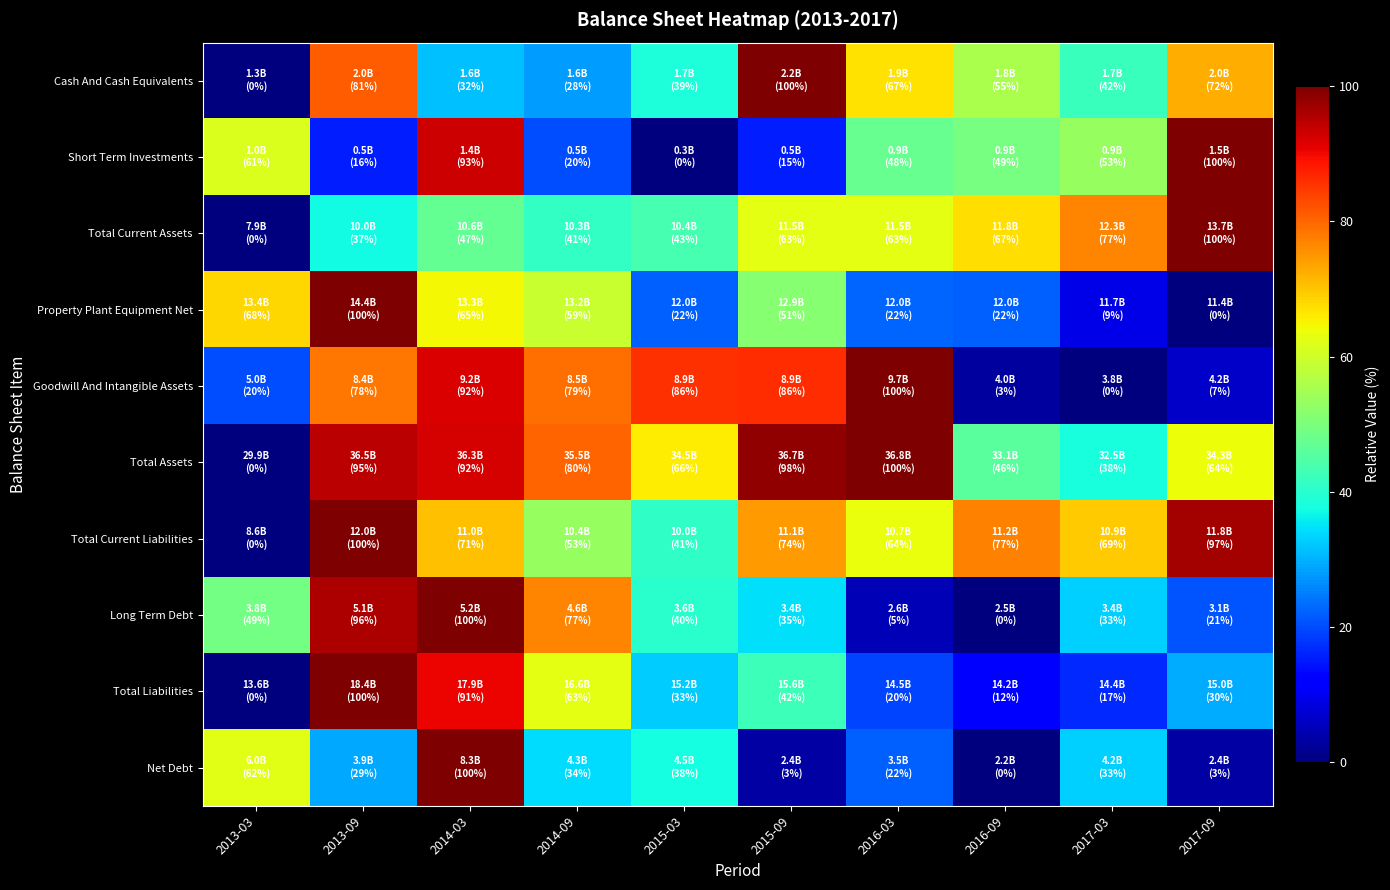

What is the spread (max minus min) of values at 2014-03?

68.5